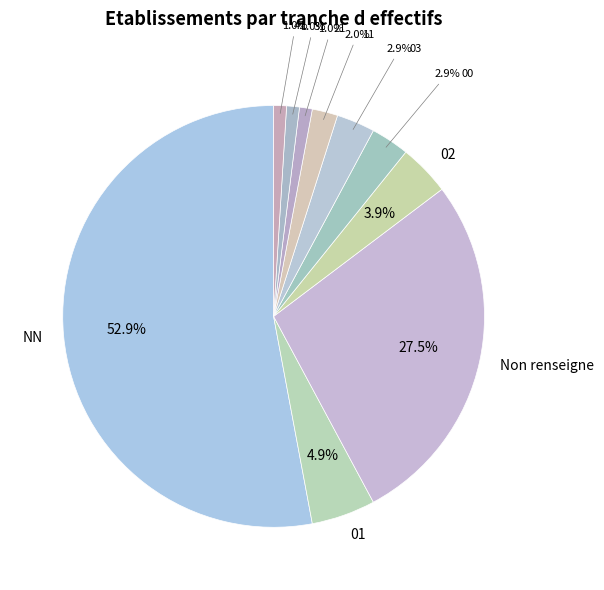

What is the largest slice in the pie chart?

NN